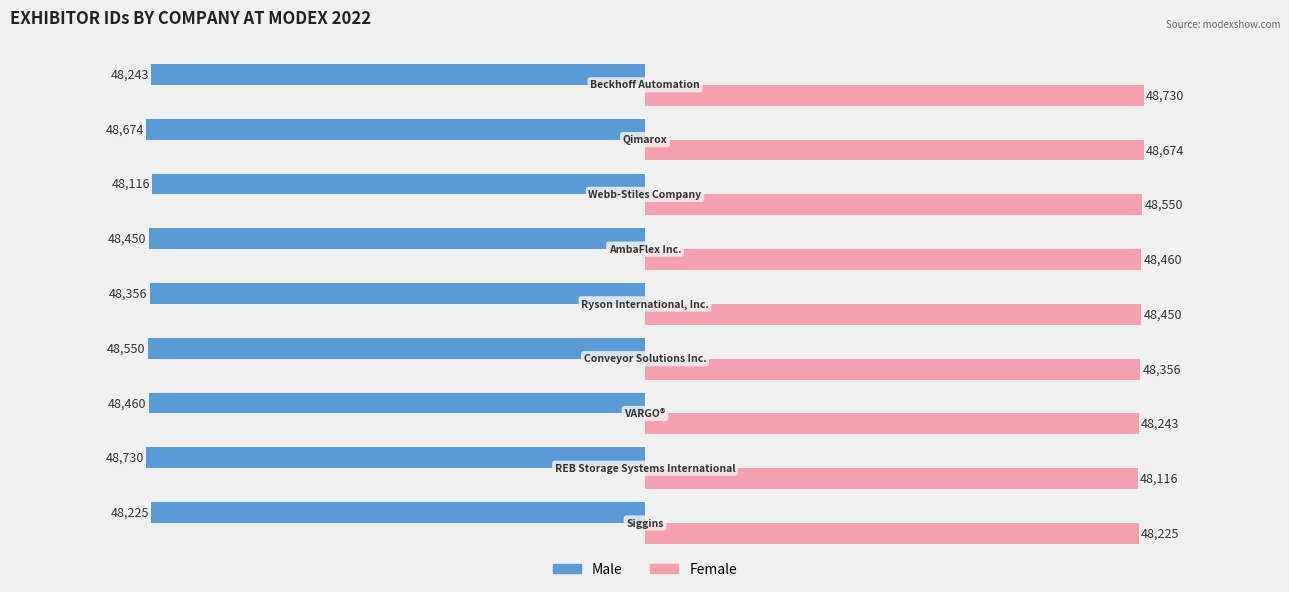

At how many categories does at least one series exceed 31890?

9